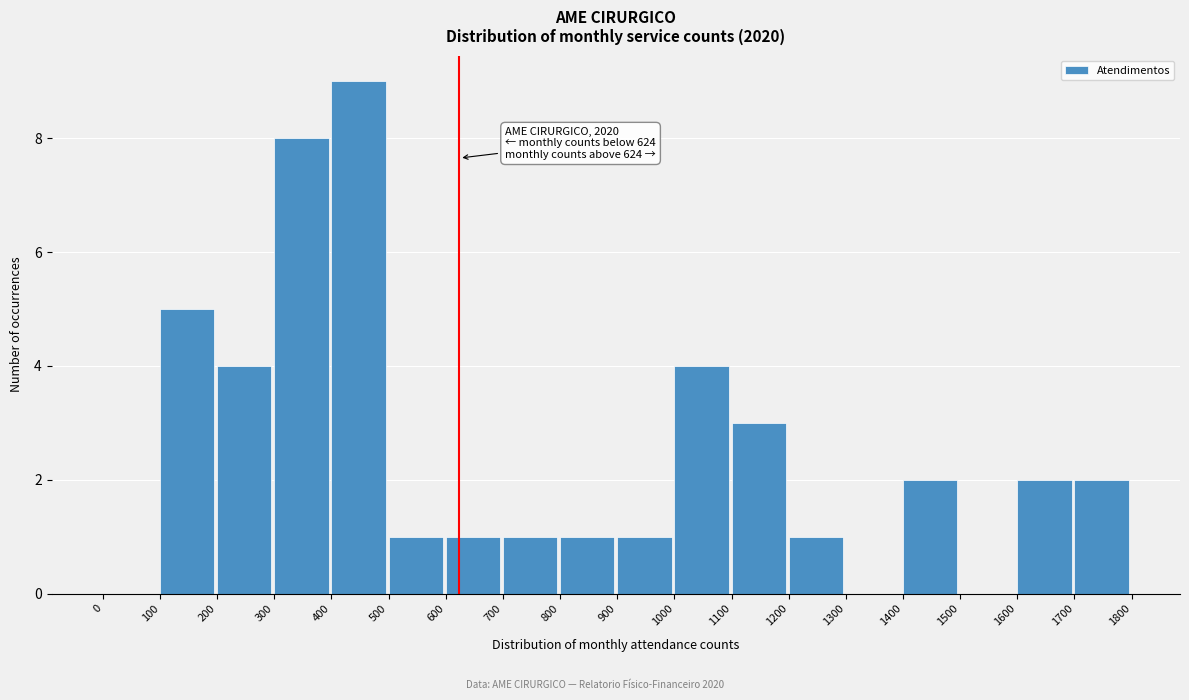

Over which range of the x-axis is the bar tallest?

400 to 500